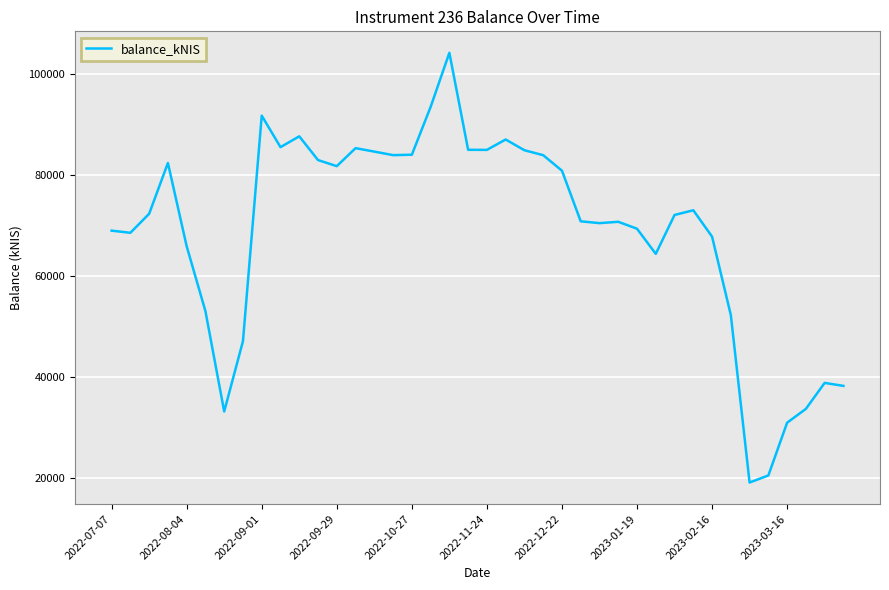

What is the minimum value shown in the chart?

19057.9